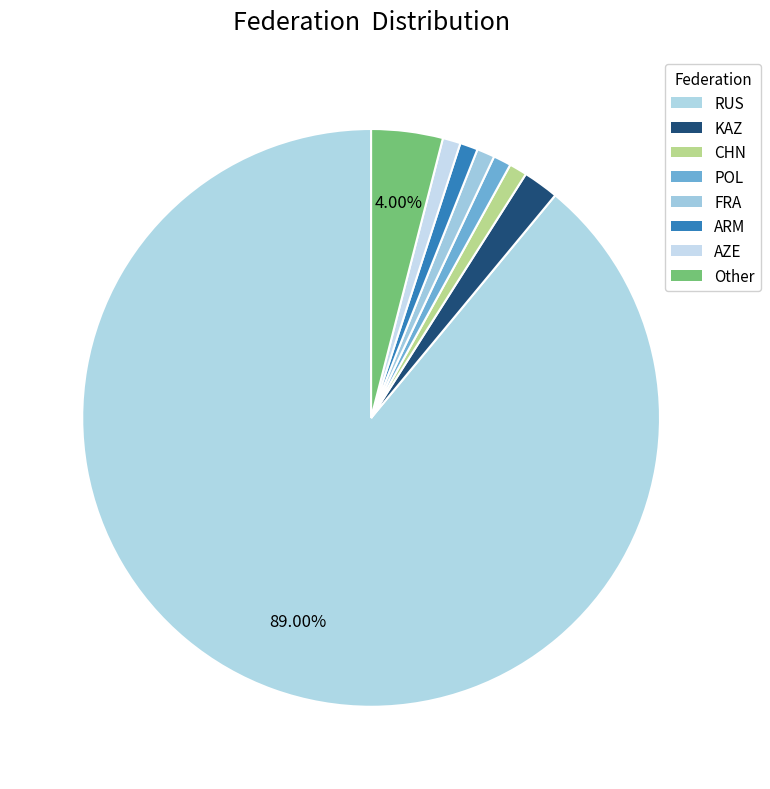

The KAZ slice represents 2% of the pie. True or false?

True